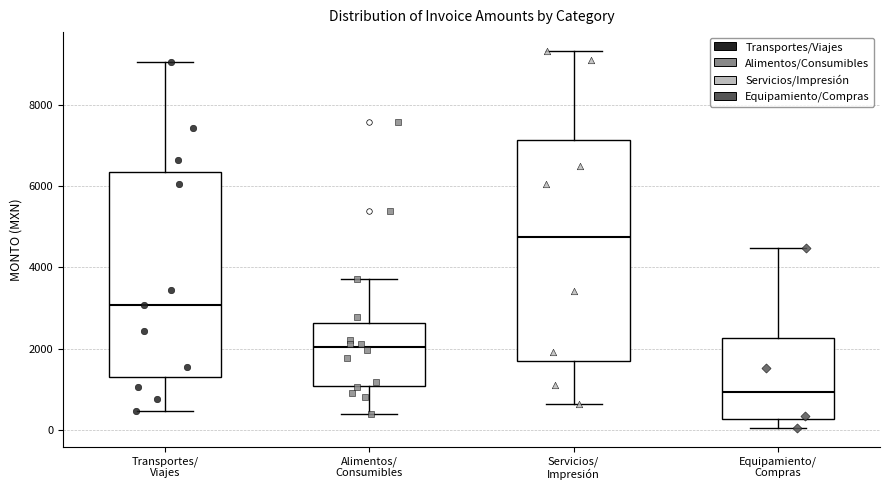

Reading left to right, transcribe this box plot: for each box, give where its median line is, the range the box spans, and where its two whiskers end, as read against the y-axis. The values are not printed on the chart, so give them approximately, as read against the axis.

Transportes/ Viajes: median 3000, box 1200 to 6400, whiskers 400 to 9000
Alimentos/ Consumibles: median 2000, box 1000 to 2600, whiskers 400 to 3800
Servicios/ Impresión: median 4800, box 1800 to 7200, whiskers 600 to 9400
Equipamiento/ Compras: median 1000, box 200 to 2200, whiskers 0 to 4400